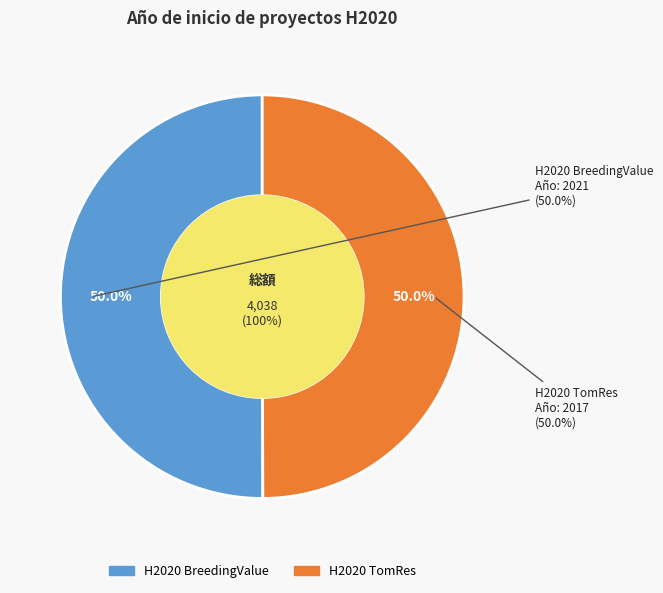

Between H2020 TomRes and H2020 BreedingValue, which is larger?

H2020 BreedingValue